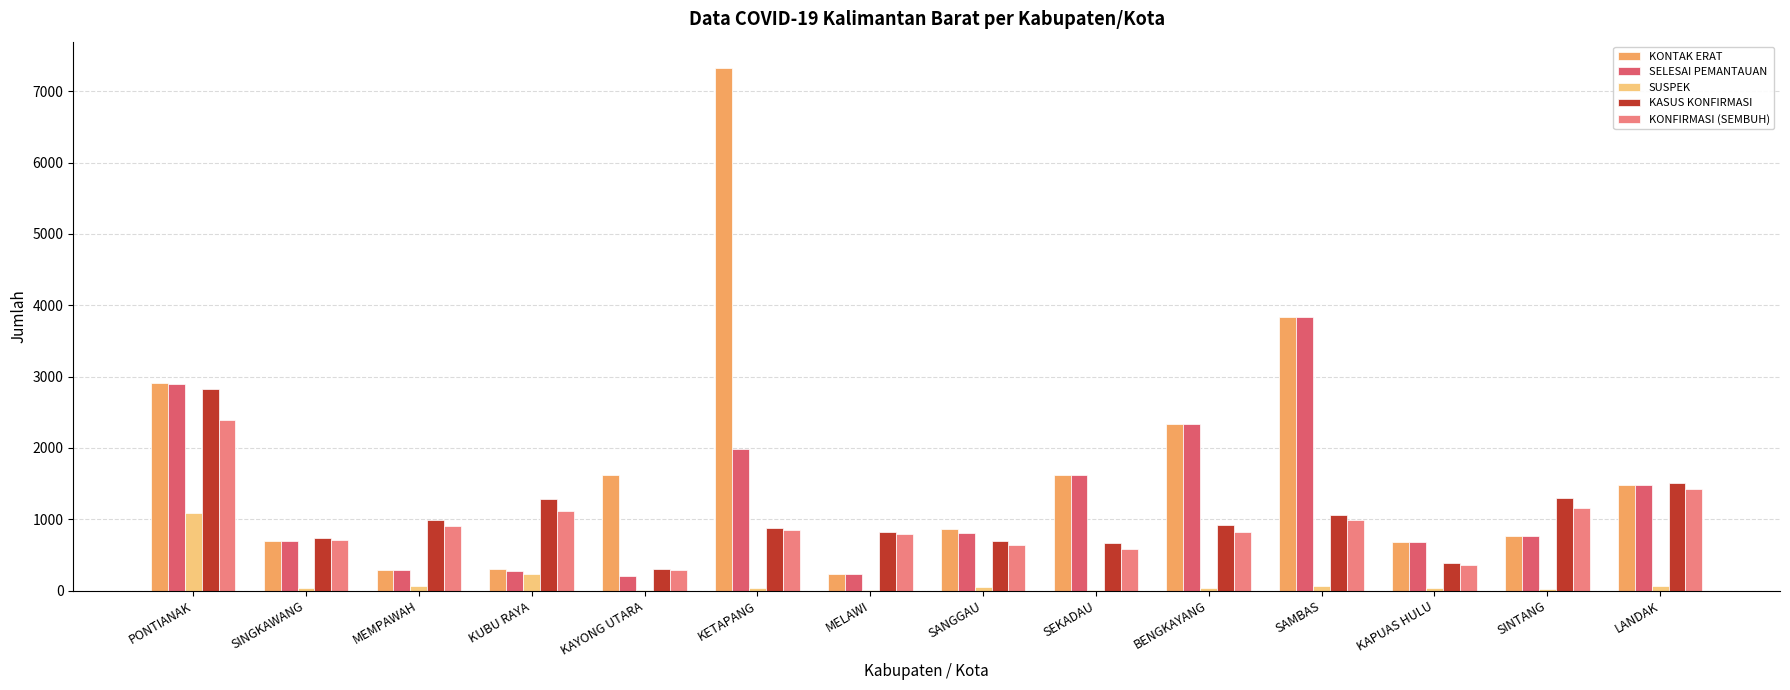

Count the number of data series in this chart.

5